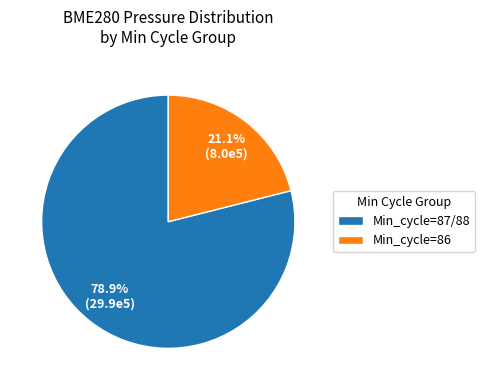

Count the number of slices in the pie.

2